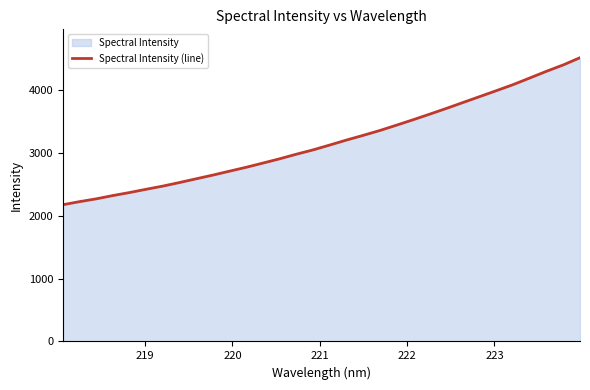

What is the maximum value shown in the chart?

4519.0